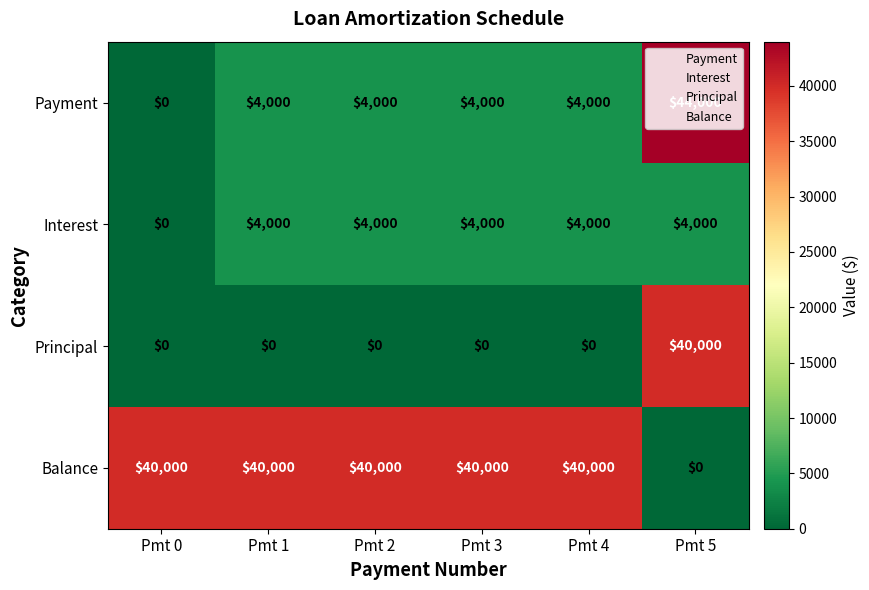

The Payment series shows 4000 at Pmt 3. True or false?

True